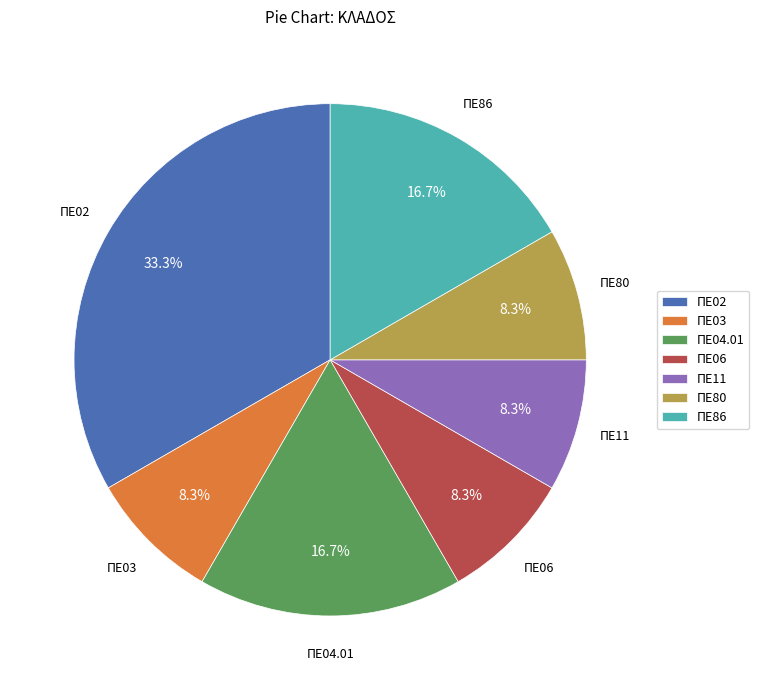

Is there a majority slice in this chart?

No